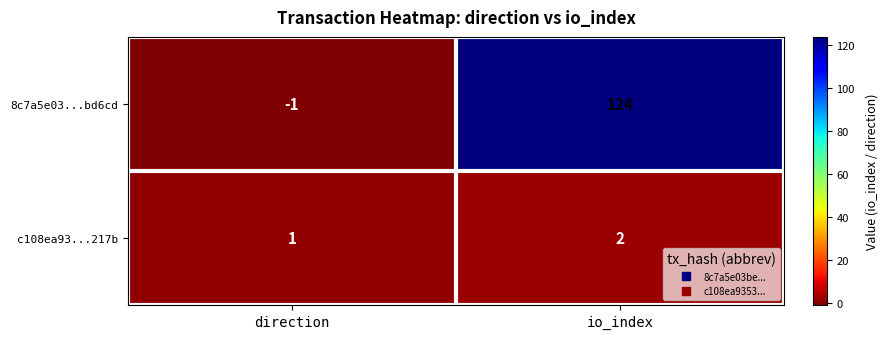

List the series in order of their peak value, lowest first.

c108ea93...217b, 8c7a5e03...bd6cd